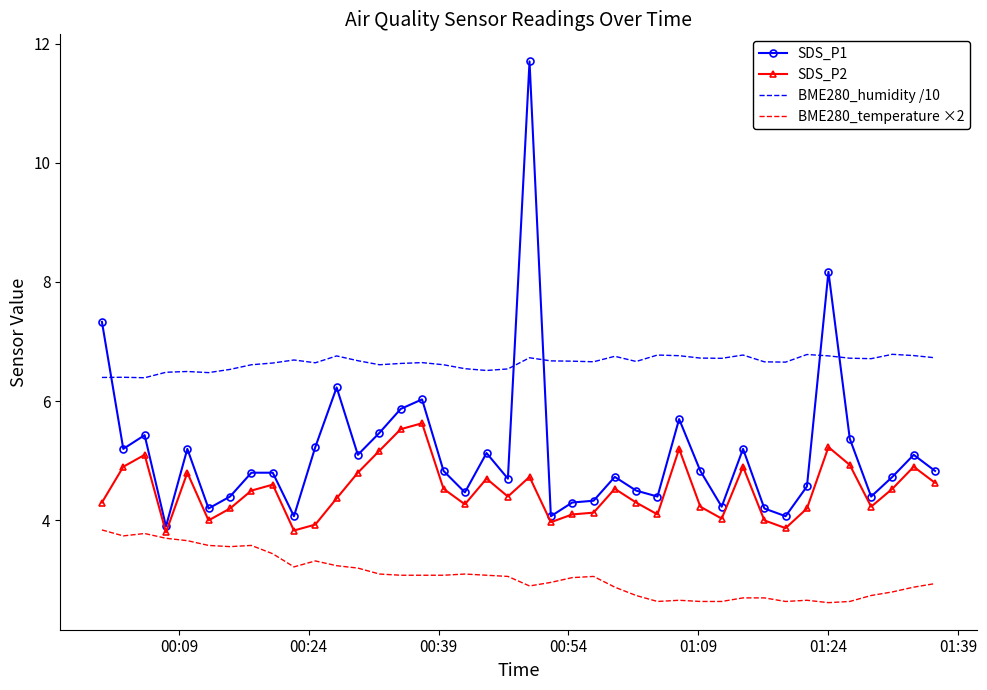

Which series has the largest total across all categories?

BME280_humidity /10